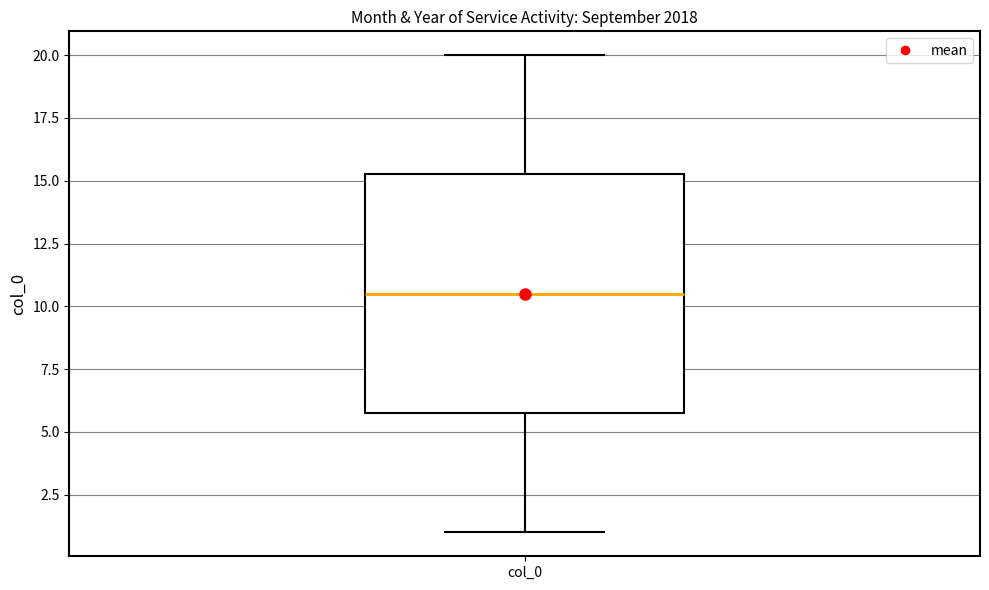

Read this box plot against the y-axis: the position of the median line, the range covered by the box, and the ends of both whiskers. The values are not printed on the chart, so give them approximately, as read against the axis.

median 10.5, box 6.0 to 15.5, whiskers 1.0 to 20.0